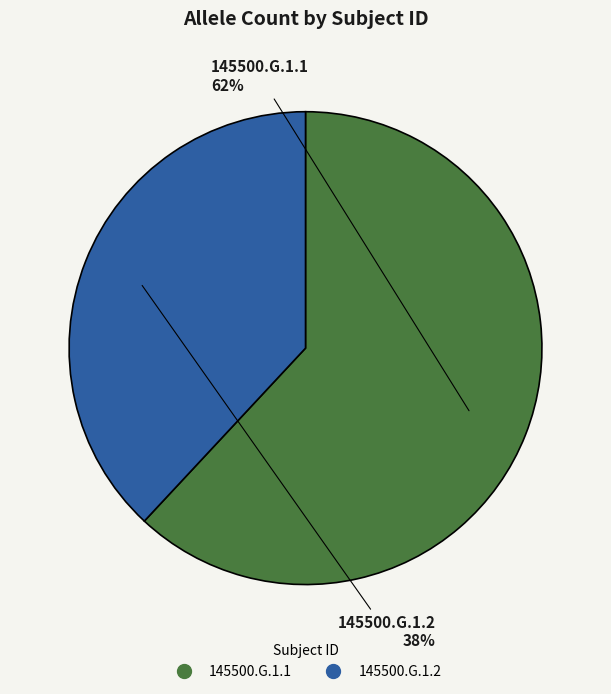

Count the number of slices in the pie.

2